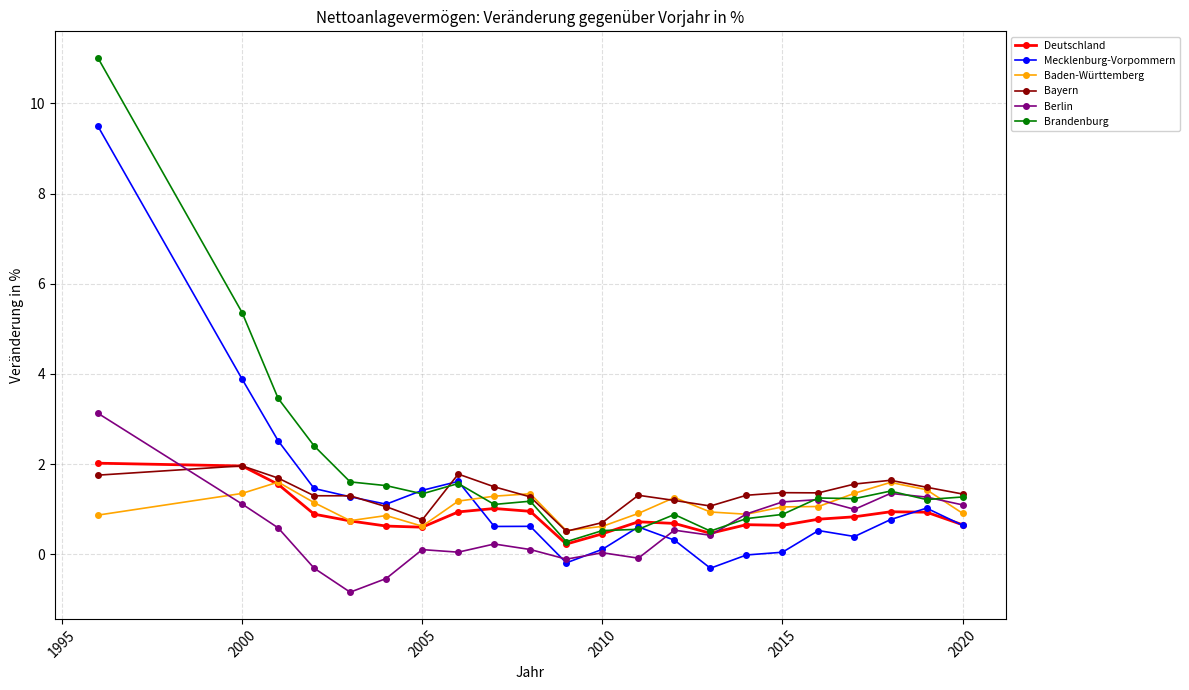

True or false: Brandenburg and Bayern cross at least once.

True